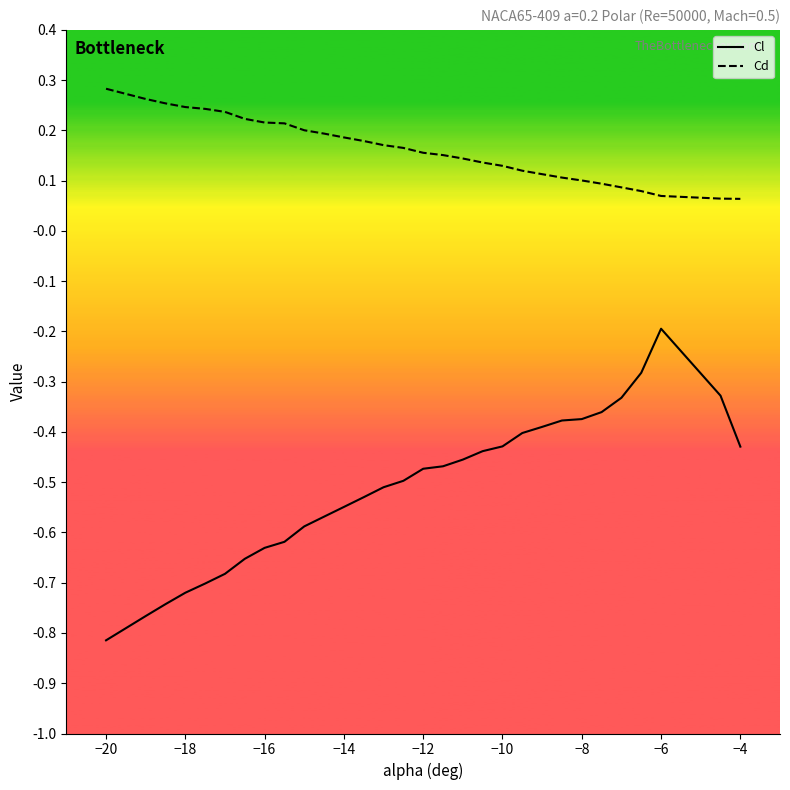

How many lines are shown in the chart?

2